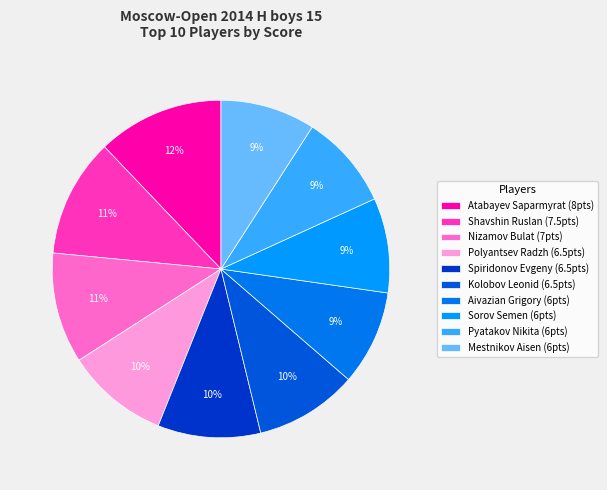

How many slices are in this pie chart?

10